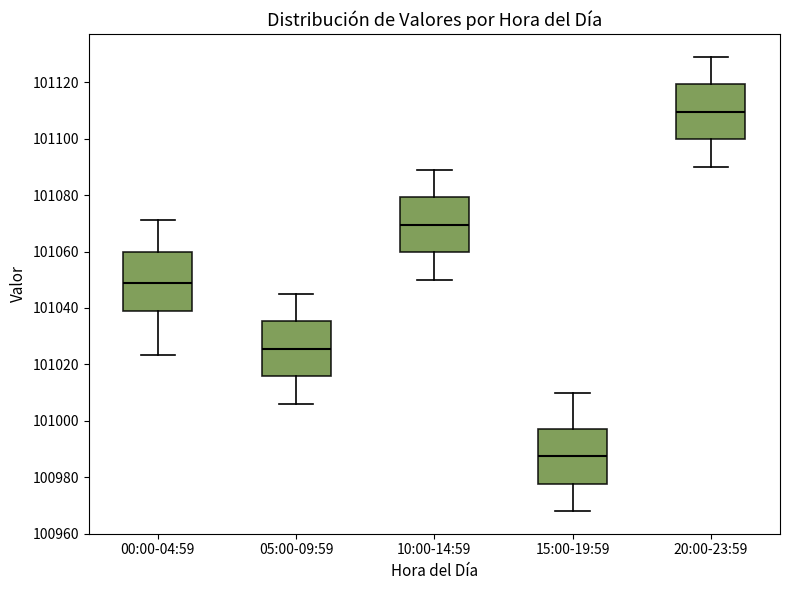

Reading left to right, transcribe this box plot: for each box, give where its median line is, the range the box spans, and where its two whiskers end, as read against the y-axis. The values are not printed on the chart, so give them approximately, as read against the axis.

00:00-04:59: median 101048, box 101038 to 101060, whiskers 101024 to 101072
05:00-09:59: median 101026, box 101016 to 101036, whiskers 101006 to 101046
10:00-14:59: median 101070, box 101060 to 101080, whiskers 101050 to 101090
15:00-19:59: median 100988, box 100978 to 100998, whiskers 100968 to 101010
20:00-23:59: median 101110, box 101100 to 101120, whiskers 101090 to 101130